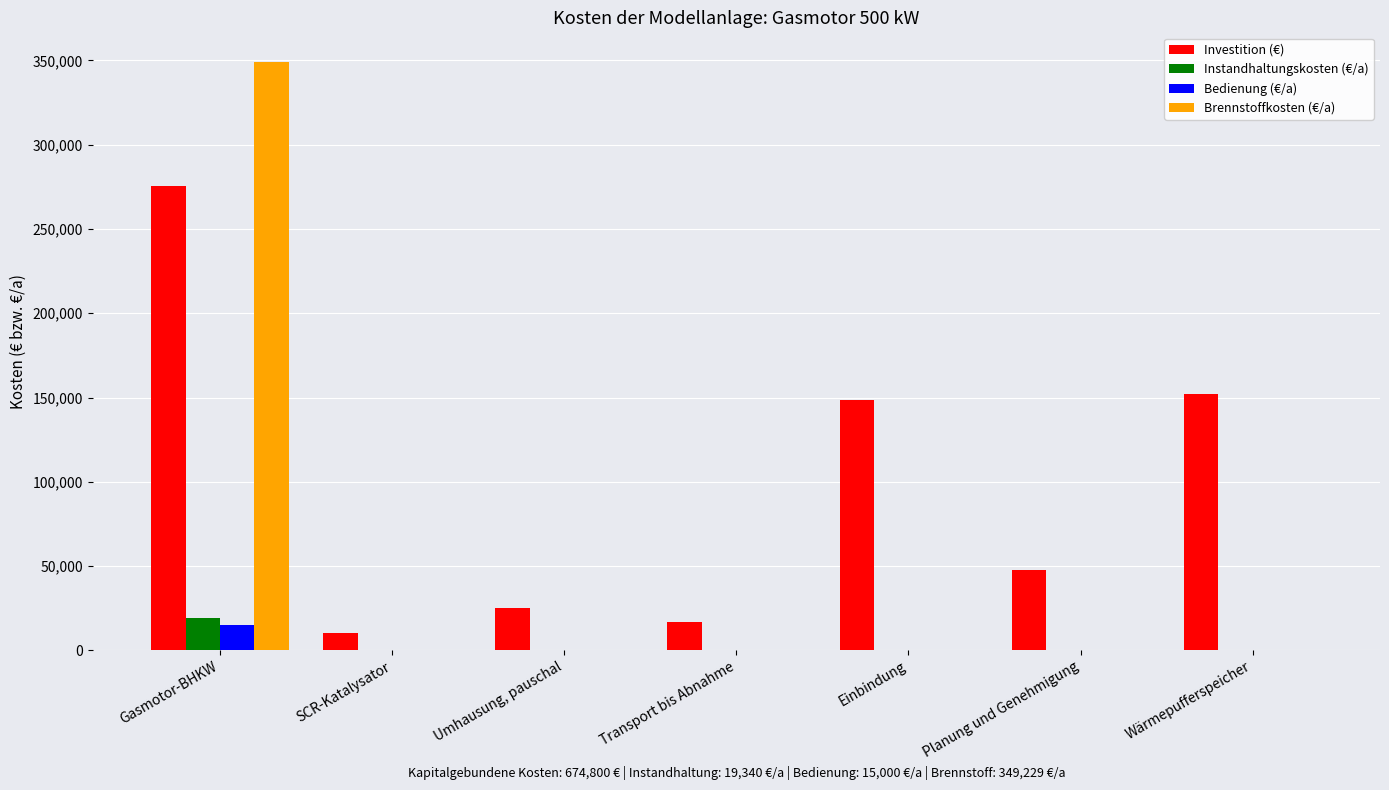

Is it true that Instandhaltungskosten (€/a) equals 12104 at SCR-Katalysator?

False